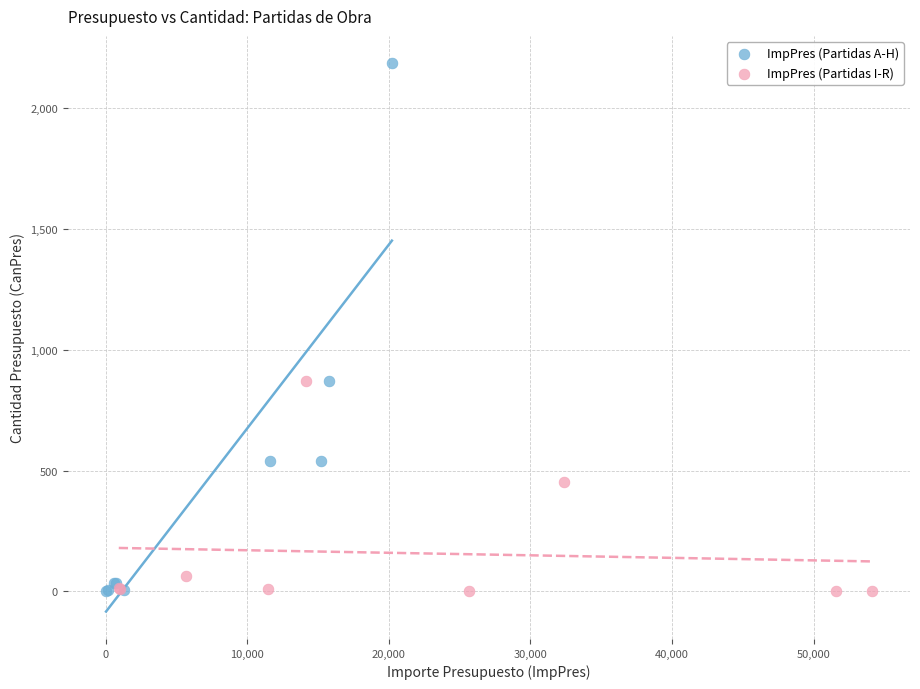

Which series contains the highest Y value?

ImpPres (Partidas A-H)